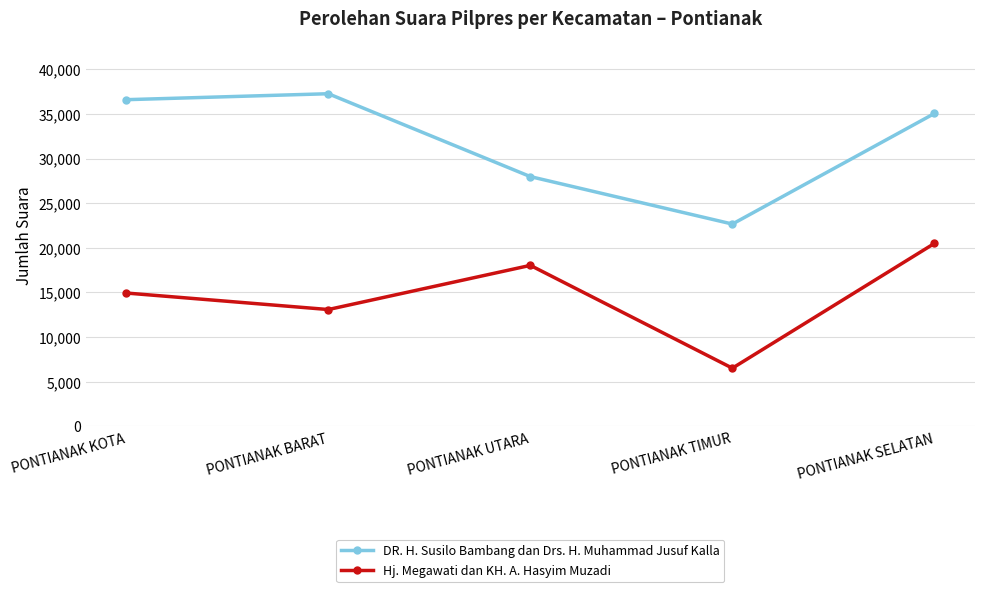

What are all the series names shown in the legend?

DR. H. Susilo Bambang dan Drs. H. Muhammad Jusuf Kalla, Hj. Megawati dan KH. A. Hasyim Muzadi